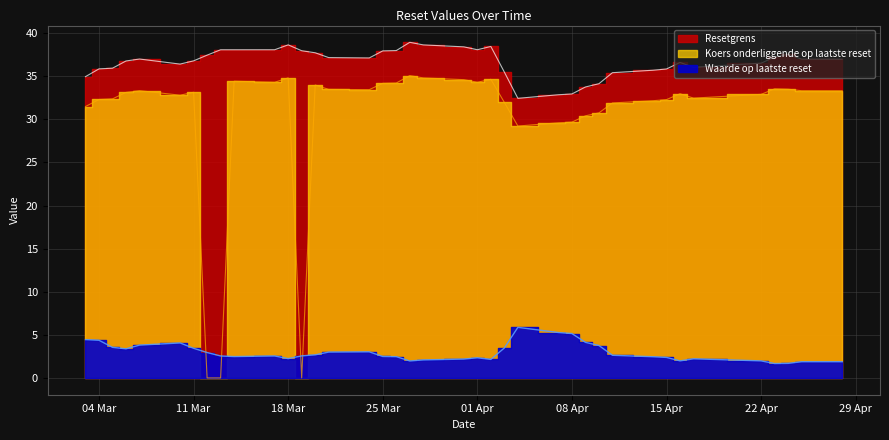

What is the lowest value of the Waarde op laatste reset series?

1.7